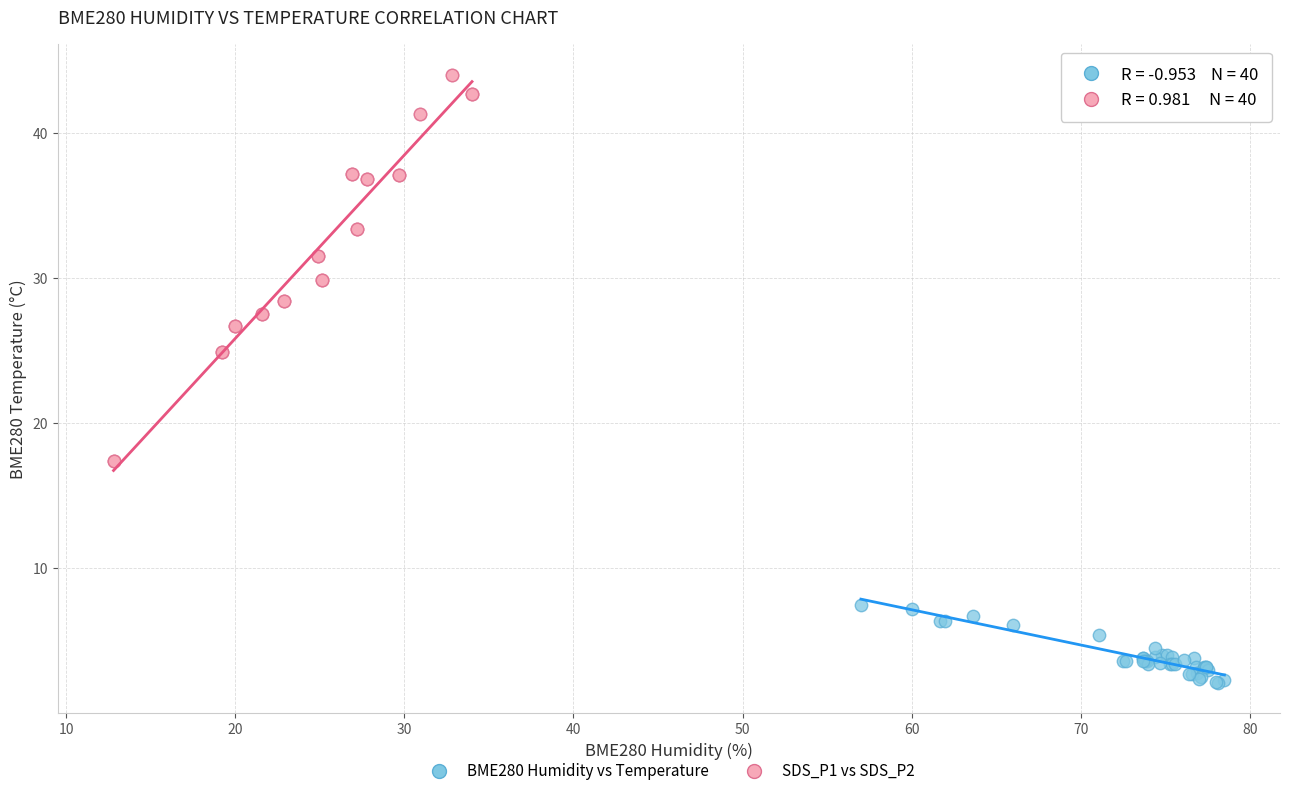

Which series has the widest spread of Y values?

SDS_P1 vs SDS_P2